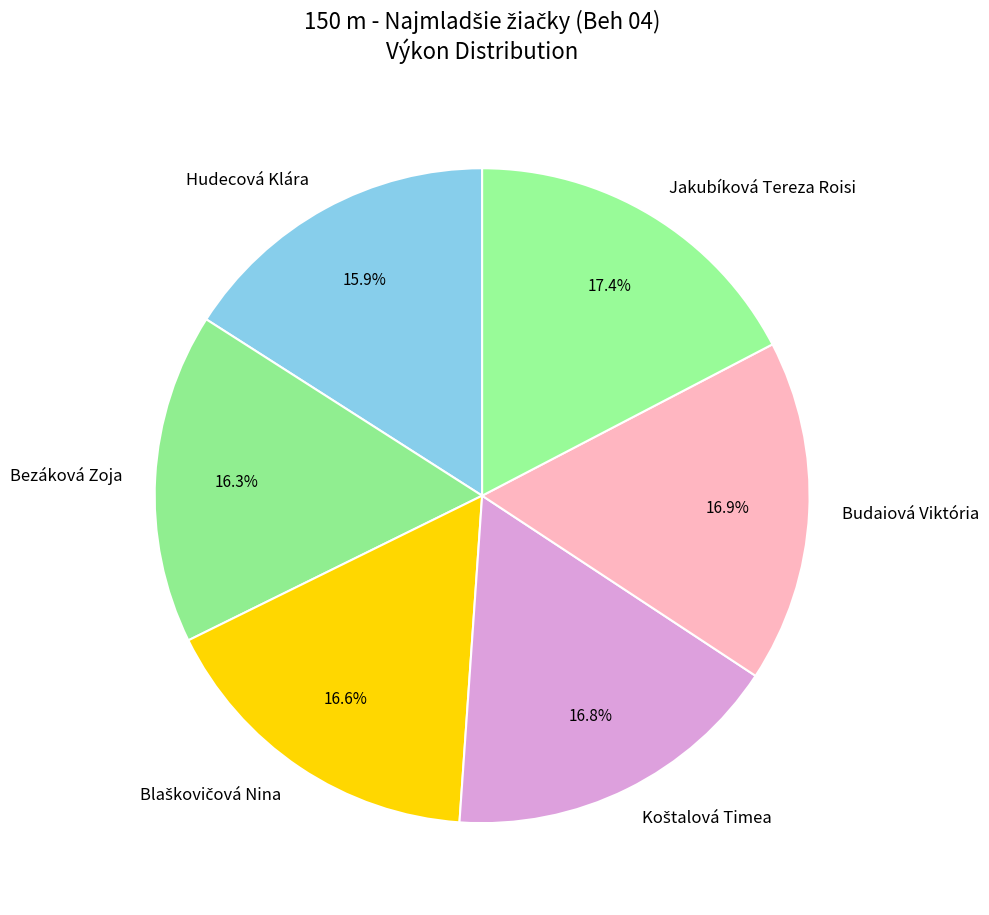

Is there a majority slice in this chart?

No